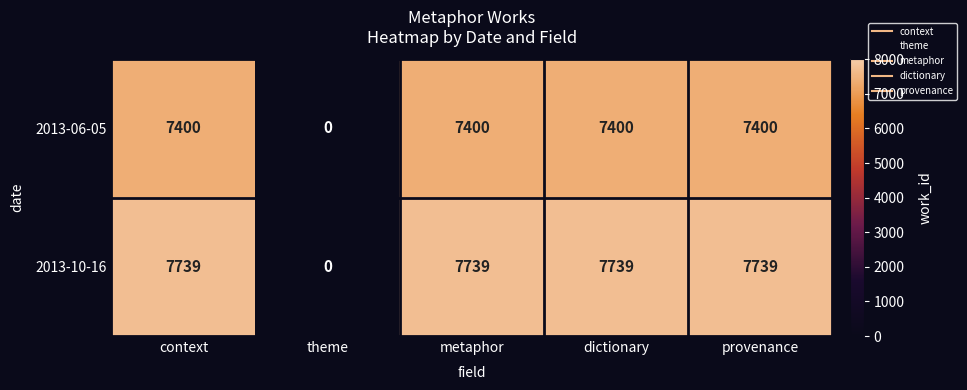

What is the greatest value displayed?

7739